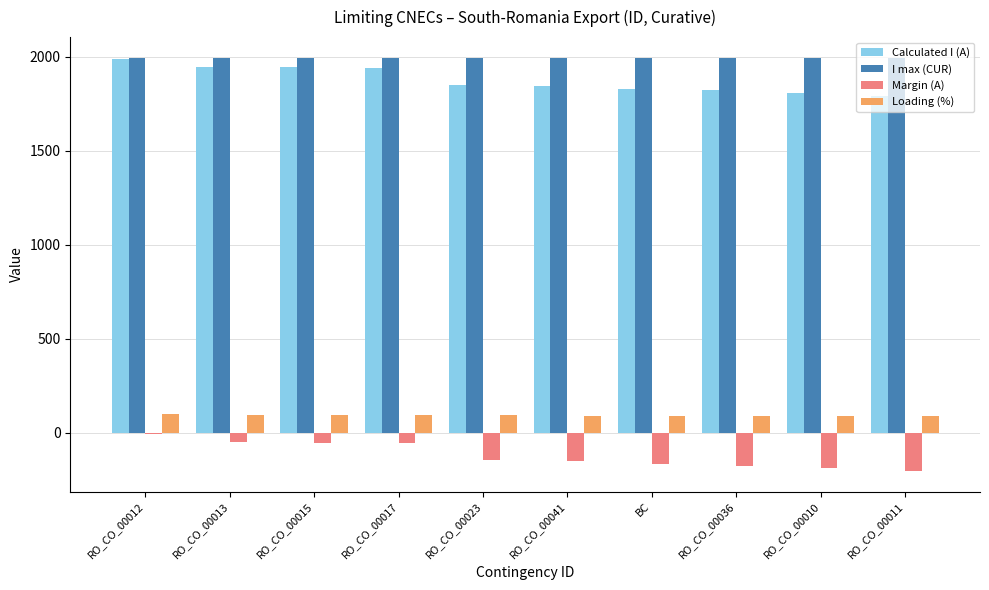

Is the value of Margin (A) at RO_CO_00017 greater than the value of Calculated I (A) at RO_CO_00012?

No